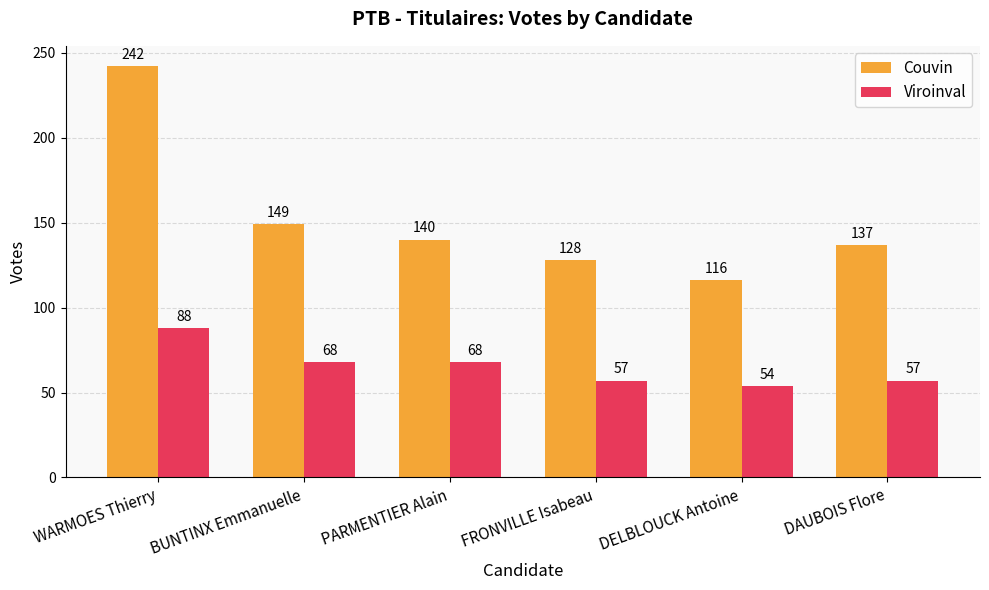

How many bars are there in total?

12